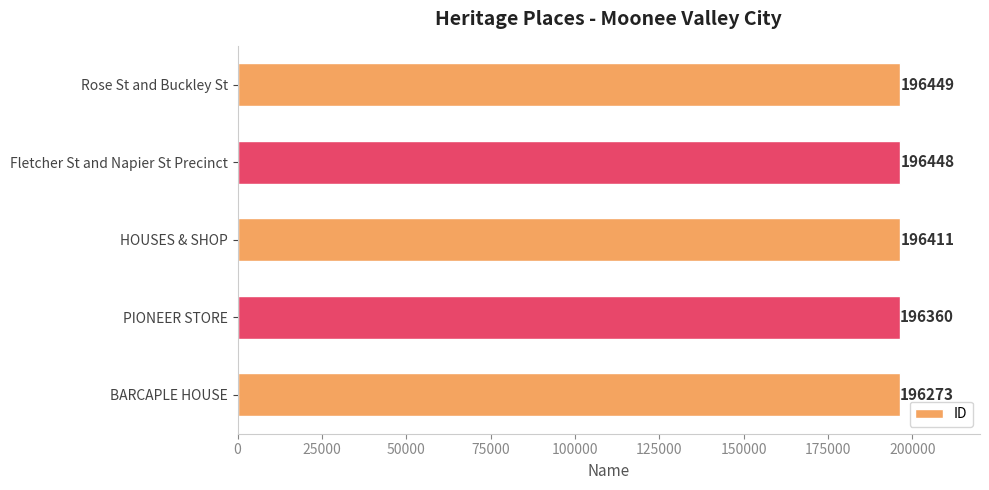

The value at HOUSES & SHOP is 196411. True or false?

True